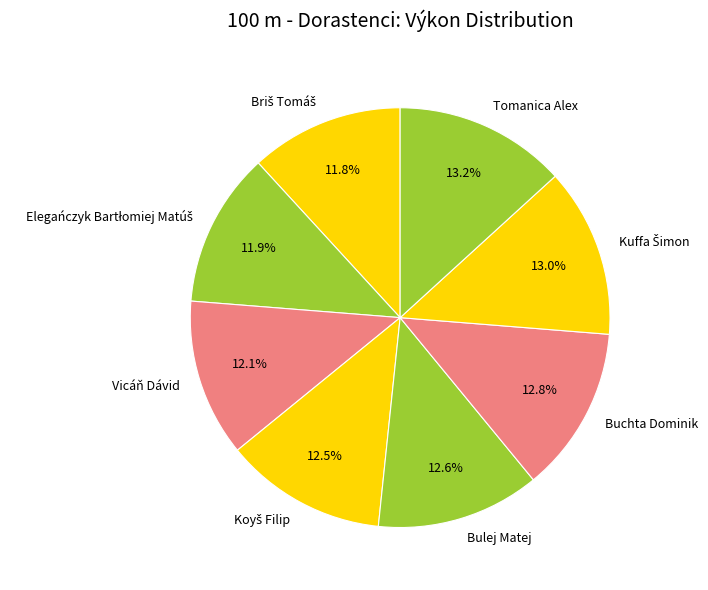

How many segments does this pie chart have?

8